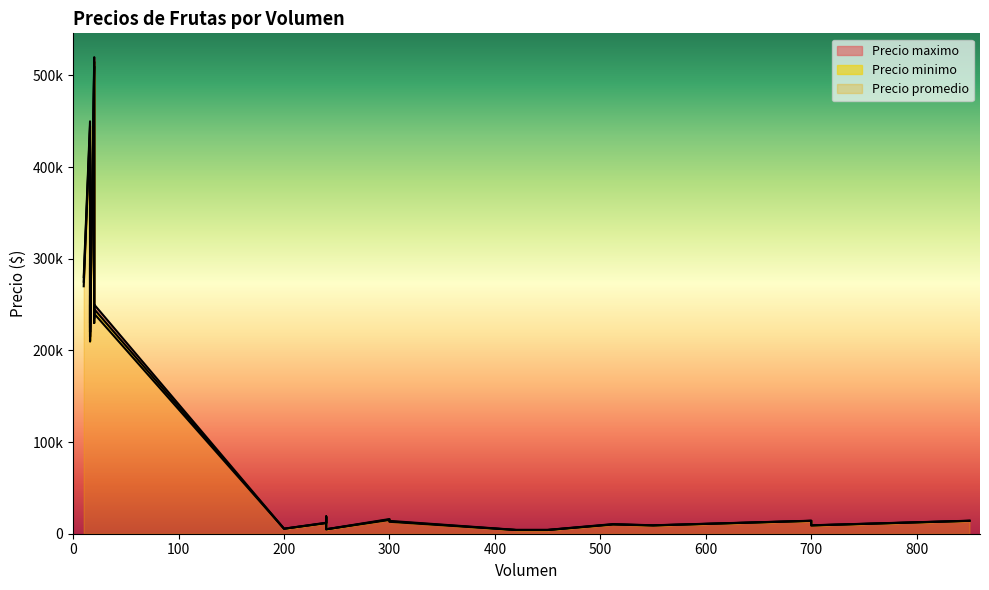

What value does the Precio maximo series have at 300?

14000